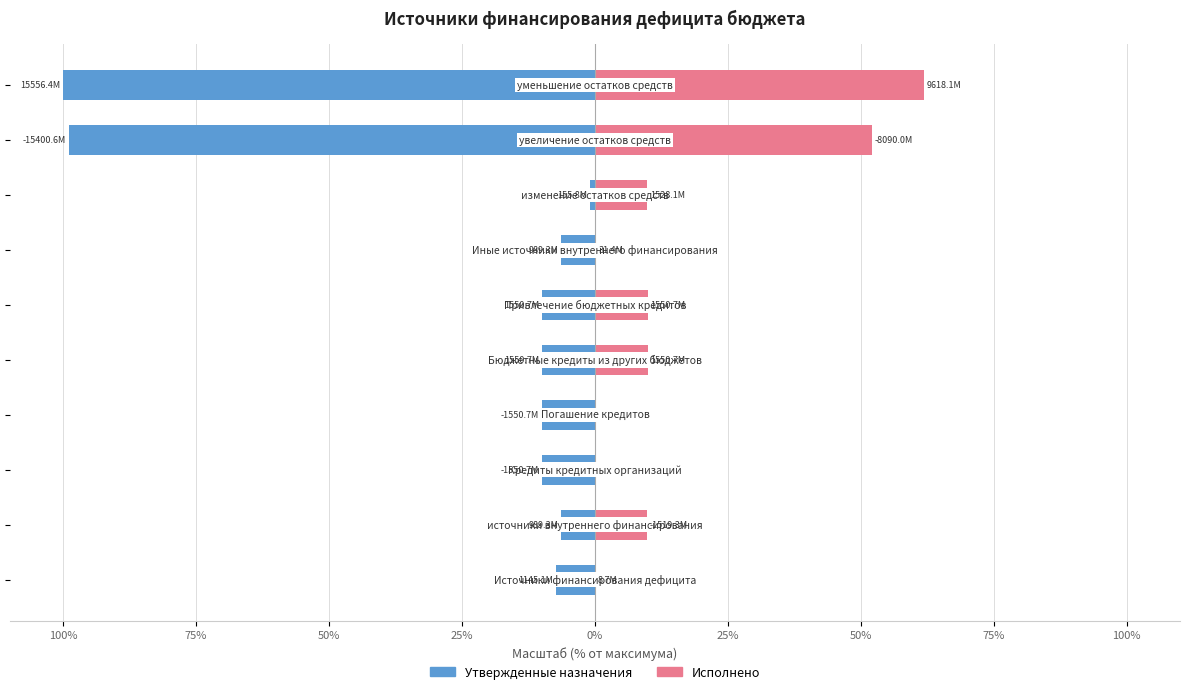

Reading left to right, list all the values displayed in this chart.

Утвержденные назначения: -7.4	-6.4	-10.0	-10.0	-10.0	-10.0	-6.4	-1.0	-99.0	-100.0
Исполнено: 0.1	9.8	0.0	0.0	10.0	10.0	0.2	9.8	52.0	61.8